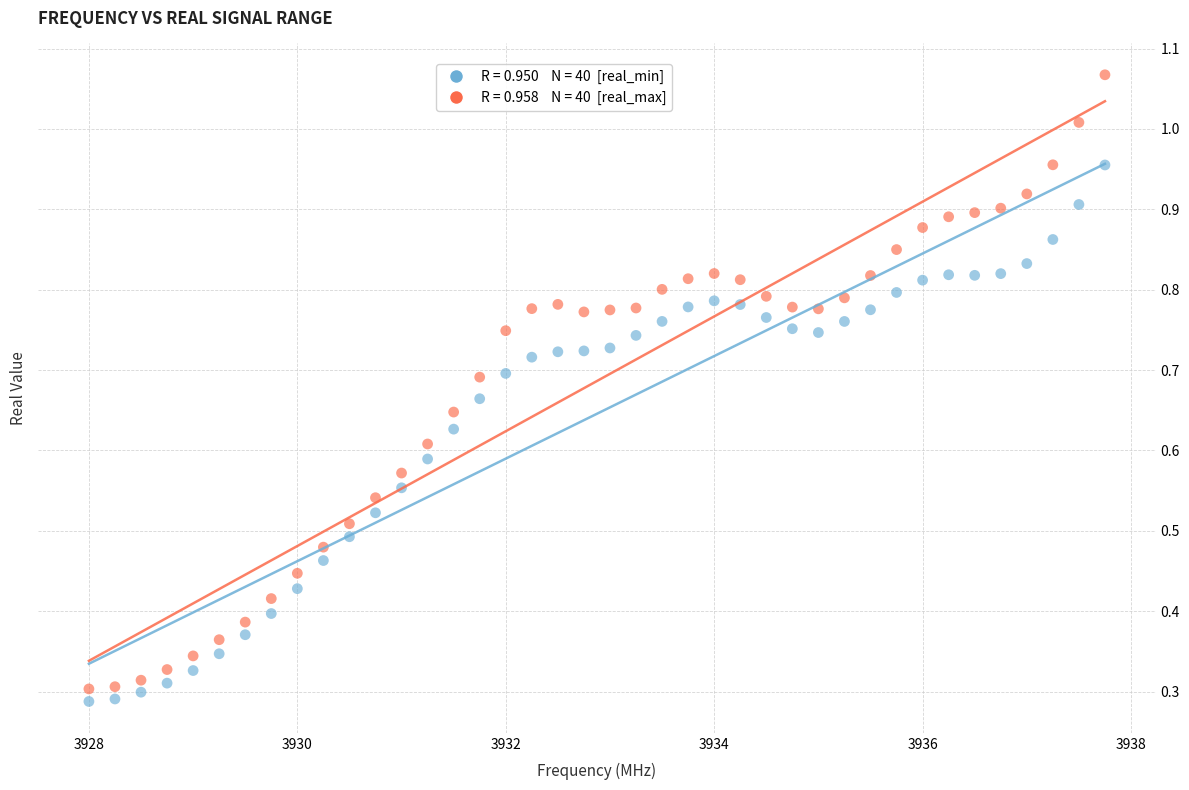

Across all data points, what is the range of X values (max minus min)?

9.8